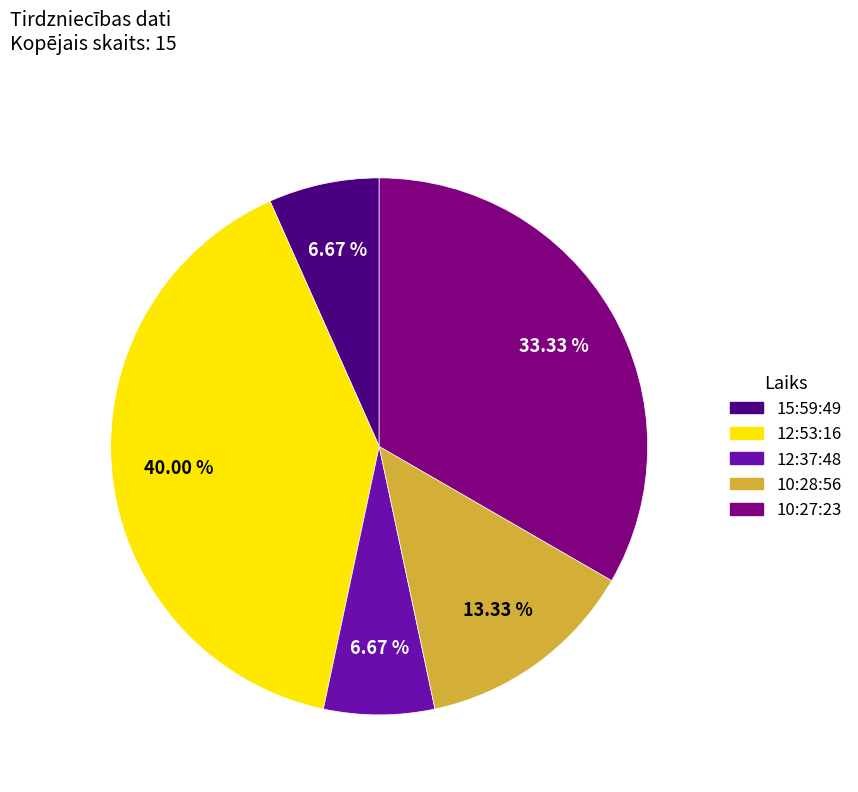

True or false: 10:28:56 accounts for 27% of the total.

False